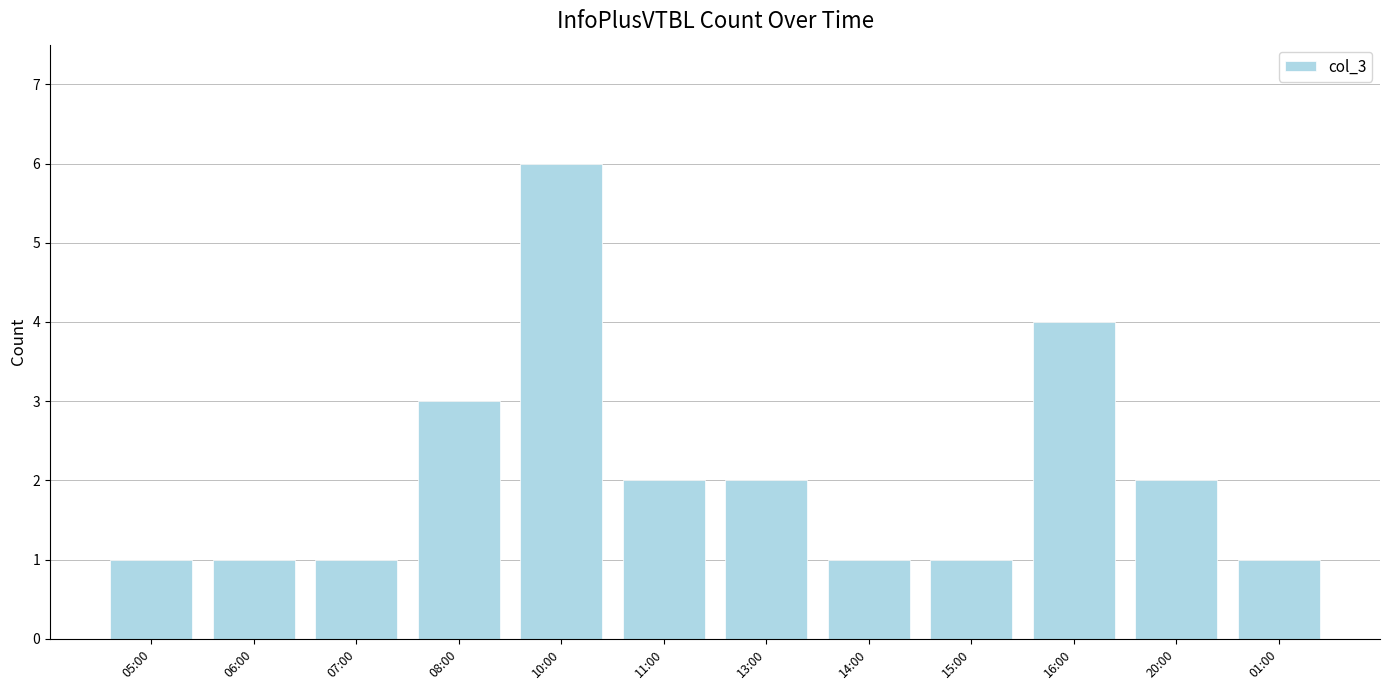

Which has a higher value, 06:00 or 20:00?

20:00